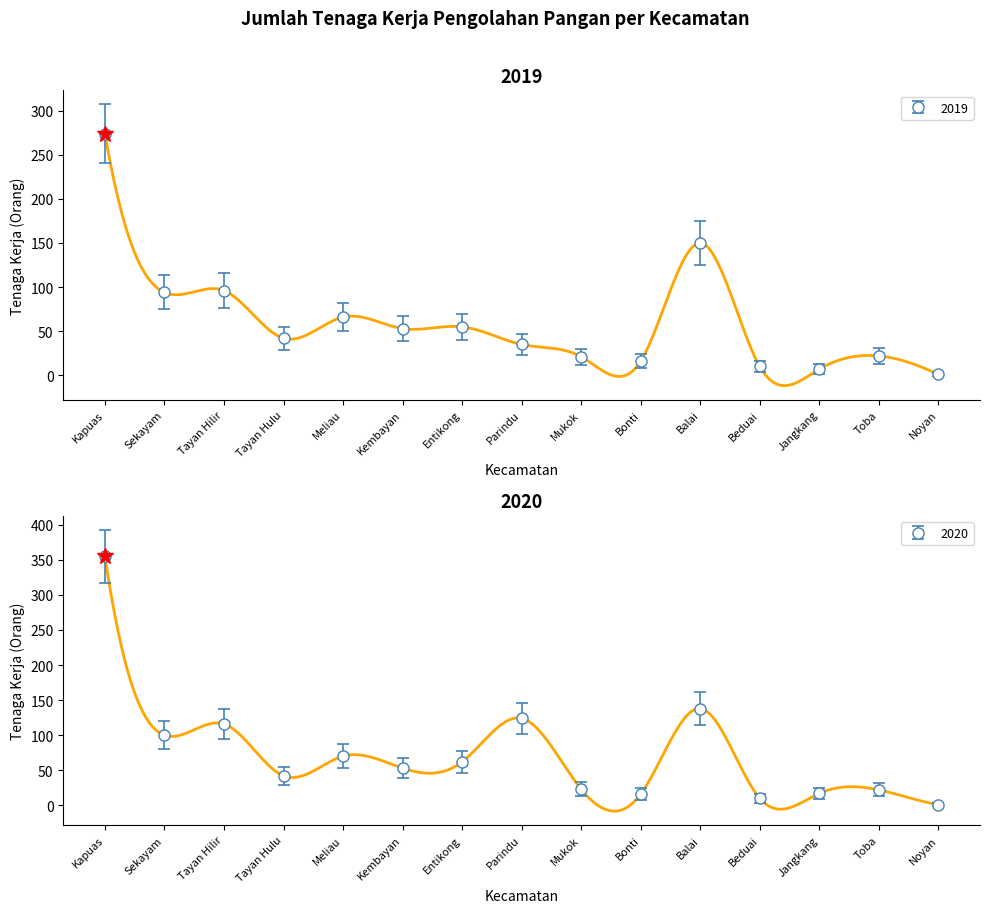

What is the sum of all 2019 values?

942